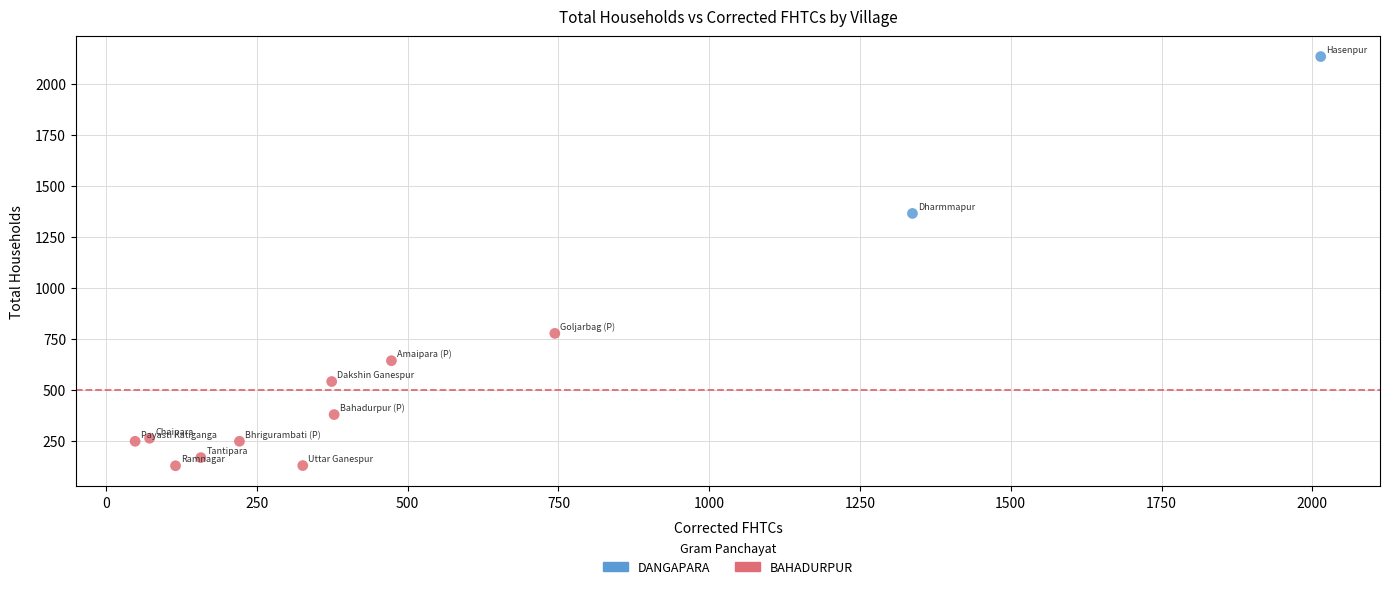

Which series reaches the minimum Y coordinate?

BAHADURPUR